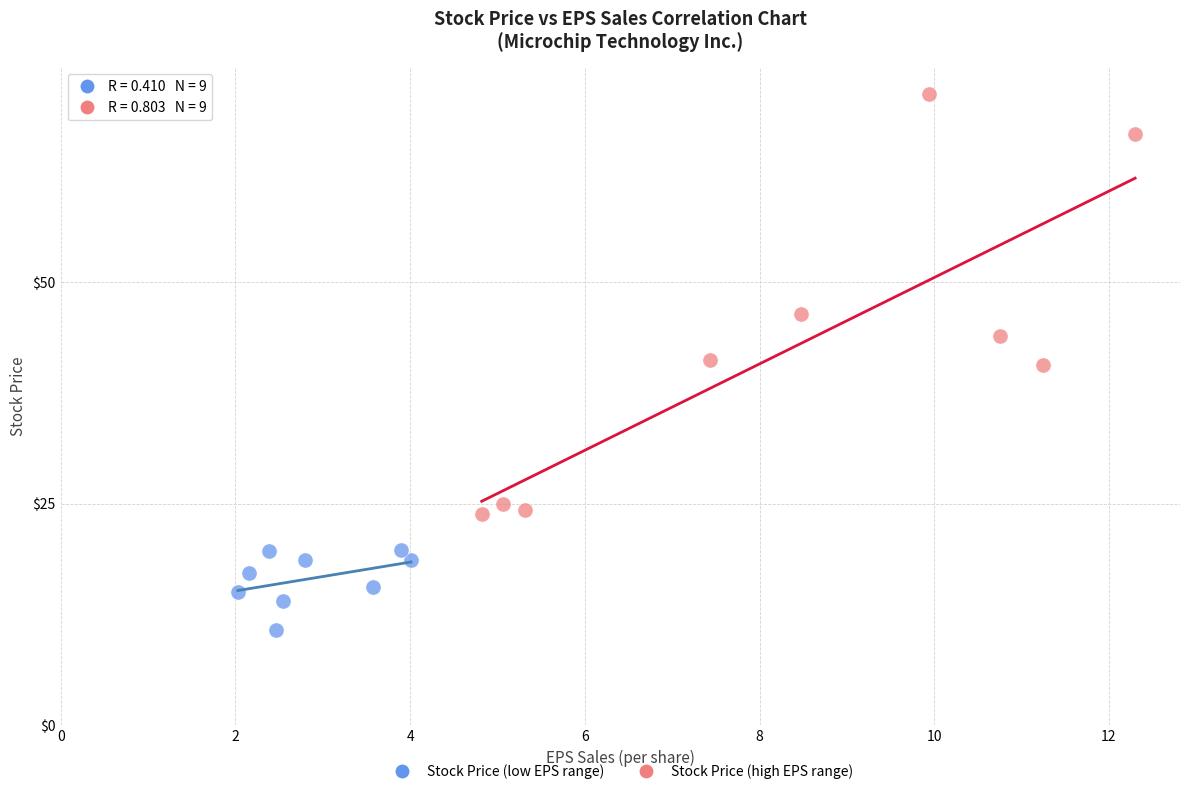

Which series reaches the maximum Y coordinate?

Stock Price (high EPS range)